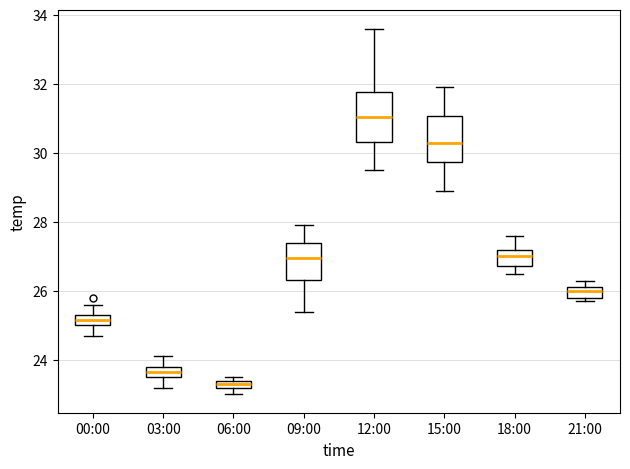

Which box's median line is the lowest?

06:00